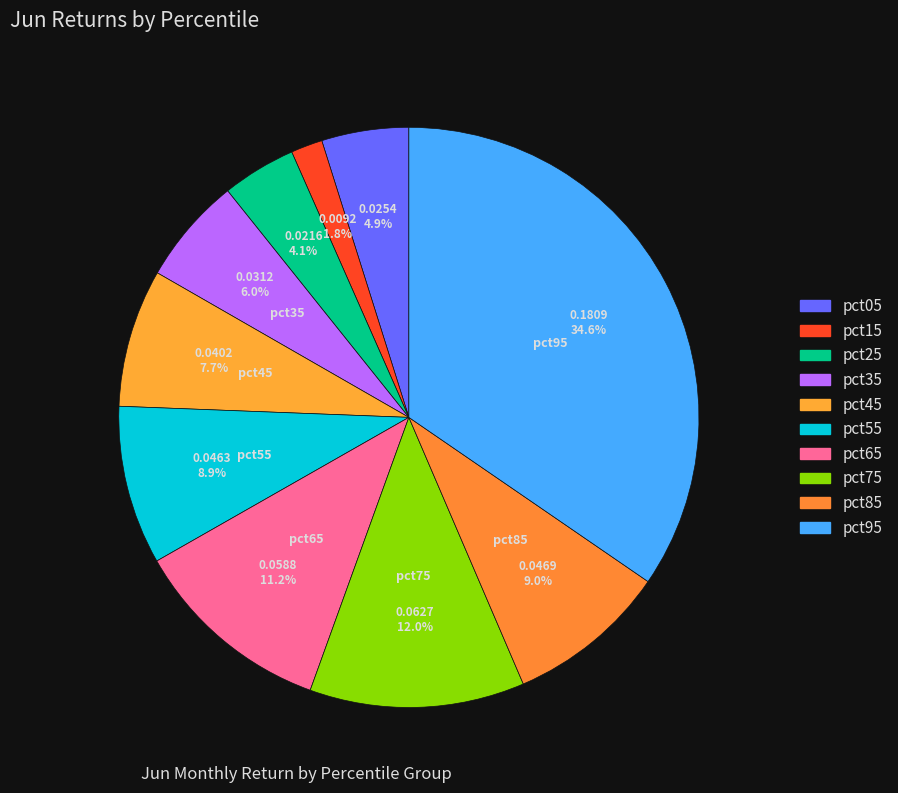

To the nearest percent, what is the difference between the pct05 and pct95 slice percentages?

30%